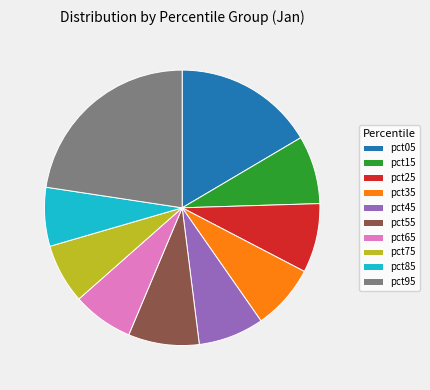

Does pct85 represent more than half of the total?

No